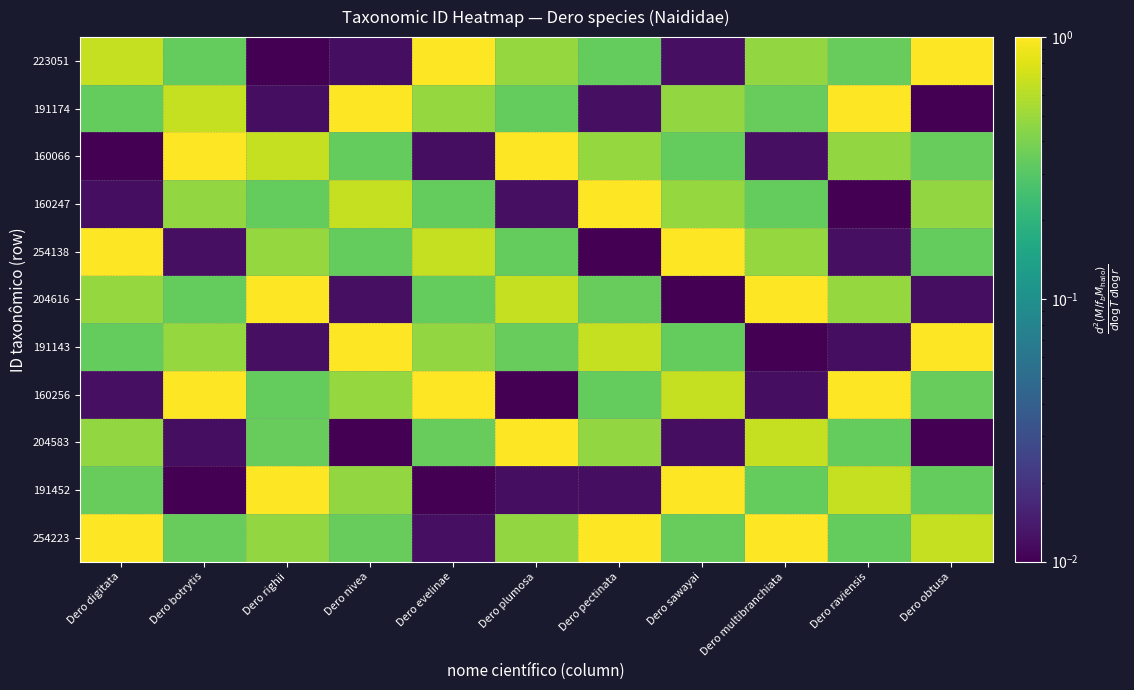

Reading left to right, what are all the values shown in this chart?

223051: Dero digitata=0.7	Dero botrytis=0.3	Dero righii=0.0	Dero nivea=0.0	Dero evelinae=1.0	Dero plumosa=0.5	Dero pectinata=0.3	Dero sawayai=0.0	Dero multibranchiata=0.5	Dero raviensis=0.3	Dero obtusa=1.0
191174: Dero digitata=0.3	Dero botrytis=0.7	Dero righii=0.0	Dero nivea=1.0	Dero evelinae=0.5	Dero plumosa=0.3	Dero pectinata=0.0	Dero sawayai=0.5	Dero multibranchiata=0.3	Dero raviensis=1.0	Dero obtusa=0.0
160066: Dero digitata=0.0	Dero botrytis=1.0	Dero righii=0.7	Dero nivea=0.3	Dero evelinae=0.0	Dero plumosa=1.0	Dero pectinata=0.5	Dero sawayai=0.3	Dero multibranchiata=0.0	Dero raviensis=0.5	Dero obtusa=0.3
160247: Dero digitata=0.0	Dero botrytis=0.5	Dero righii=0.3	Dero nivea=0.7	Dero evelinae=0.3	Dero plumosa=0.0	Dero pectinata=1.0	Dero sawayai=0.5	Dero multibranchiata=0.3	Dero raviensis=0.0	Dero obtusa=0.5
254138: Dero digitata=1.0	Dero botrytis=0.0	Dero righii=0.5	Dero nivea=0.3	Dero evelinae=0.7	Dero plumosa=0.3	Dero pectinata=0.0	Dero sawayai=1.0	Dero multibranchiata=0.5	Dero raviensis=0.0	Dero obtusa=0.3
204616: Dero digitata=0.5	Dero botrytis=0.3	Dero righii=1.0	Dero nivea=0.0	Dero evelinae=0.3	Dero plumosa=0.7	Dero pectinata=0.3	Dero sawayai=0.0	Dero multibranchiata=1.0	Dero raviensis=0.5	Dero obtusa=0.0
191143: Dero digitata=0.3	Dero botrytis=0.5	Dero righii=0.0	Dero nivea=1.0	Dero evelinae=0.5	Dero plumosa=0.3	Dero pectinata=0.7	Dero sawayai=0.3	Dero multibranchiata=0.0	Dero raviensis=0.0	Dero obtusa=1.0
160256: Dero digitata=0.0	Dero botrytis=1.0	Dero righii=0.3	Dero nivea=0.5	Dero evelinae=1.0	Dero plumosa=0.0	Dero pectinata=0.3	Dero sawayai=0.7	Dero multibranchiata=0.0	Dero raviensis=1.0	Dero obtusa=0.3
204583: Dero digitata=0.5	Dero botrytis=0.0	Dero righii=0.3	Dero nivea=0.0	Dero evelinae=0.3	Dero plumosa=1.0	Dero pectinata=0.5	Dero sawayai=0.0	Dero multibranchiata=0.7	Dero raviensis=0.3	Dero obtusa=0.0
191452: Dero digitata=0.3	Dero botrytis=0.0	Dero righii=1.0	Dero nivea=0.5	Dero evelinae=0.0	Dero plumosa=0.0	Dero pectinata=0.0	Dero sawayai=1.0	Dero multibranchiata=0.3	Dero raviensis=0.7	Dero obtusa=0.3
254223: Dero digitata=1.0	Dero botrytis=0.3	Dero righii=0.5	Dero nivea=0.3	Dero evelinae=0.0	Dero plumosa=0.5	Dero pectinata=1.0	Dero sawayai=0.3	Dero multibranchiata=1.0	Dero raviensis=0.3	Dero obtusa=0.7